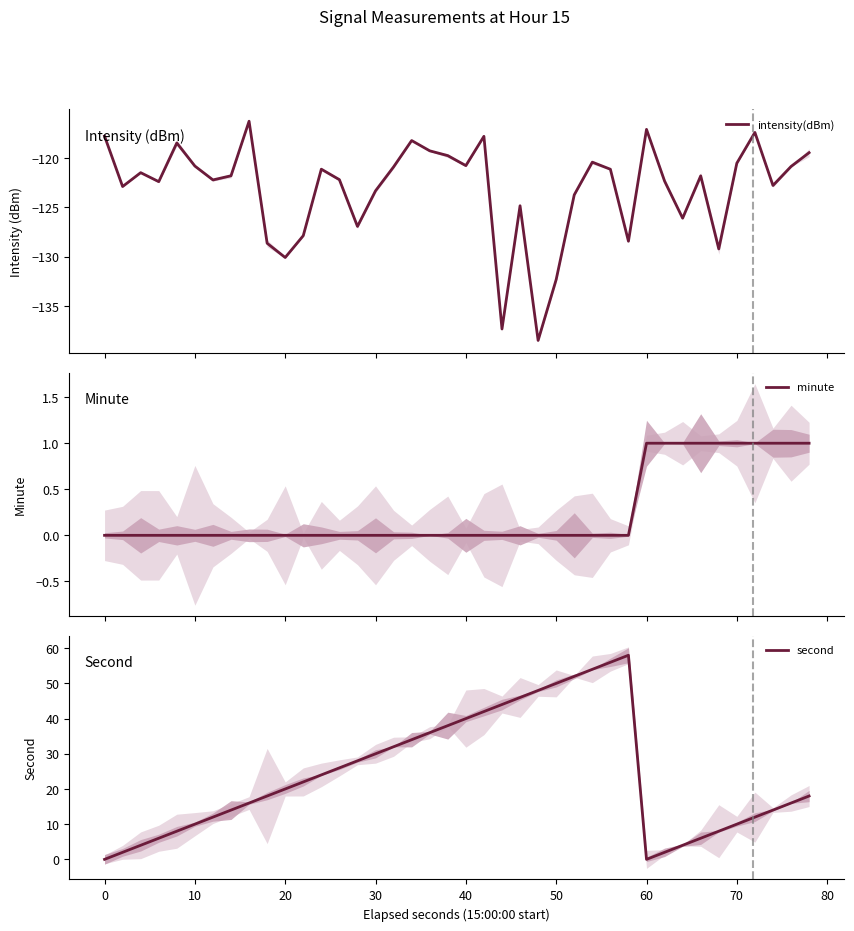

At how many categories does at least one series exceed -50?

40